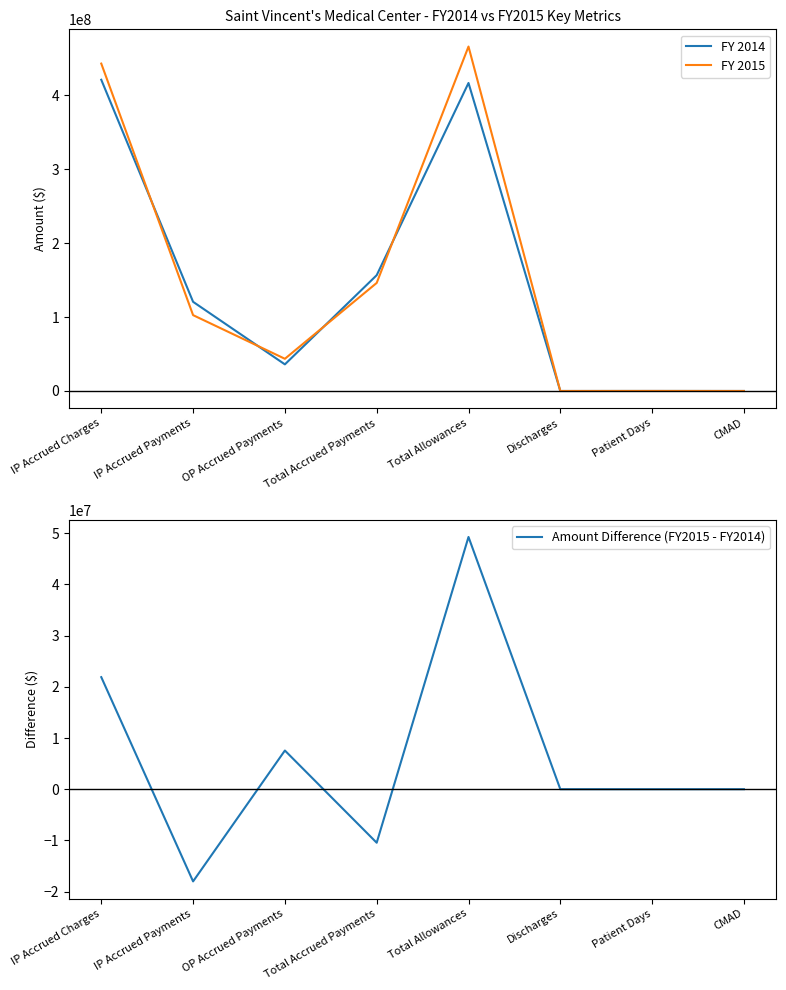

Which has a higher value, Total Accrued Payments or CMAD?

Total Accrued Payments